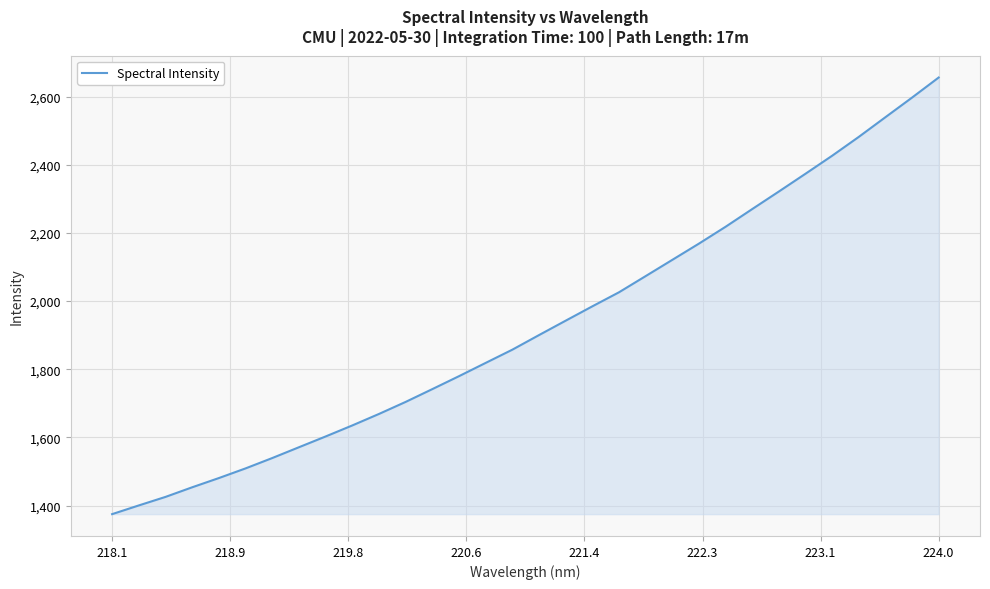

Reading left to right, what are all the values shown in this chart?

1374.8	1400.4	1425.4	1453.6	1480.7	1509.1	1539.5	1571.2	1602.8	1635.2	1668.9	1704.2	1741.8	1779.7	1818.7	1857.5	1900.3	1942.6	1984.7	2025.9	2073.4	2121.1	2168.8	2218.2	2270.2	2321.7	2373.9	2426.7	2482.0	2539.8	2597.3	2656.2